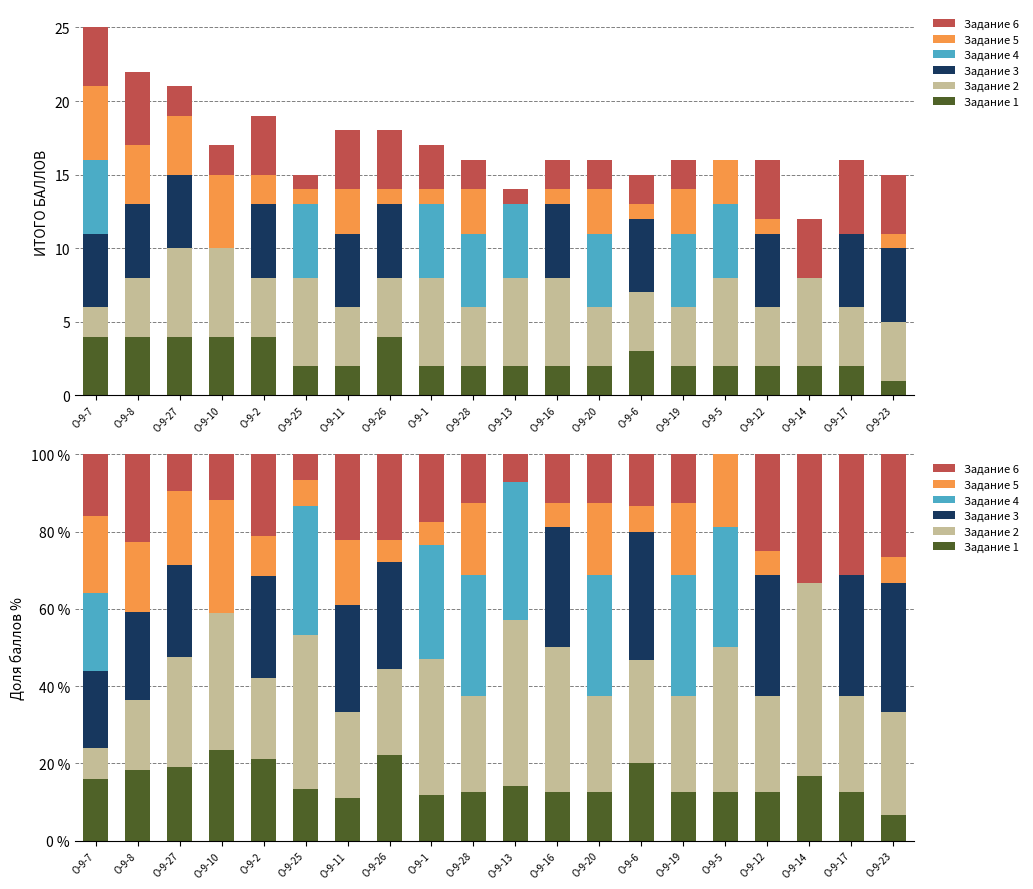

What are all the series names shown in the legend?

Задание 1, Задание 2, Задание 3, Задание 4, Задание 5, Задание 6